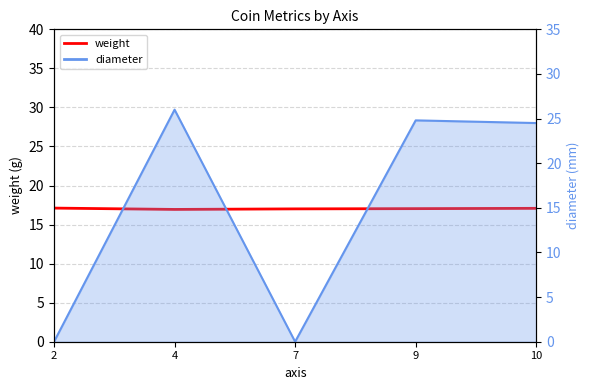

Which has a higher value, 10 or 4?

10